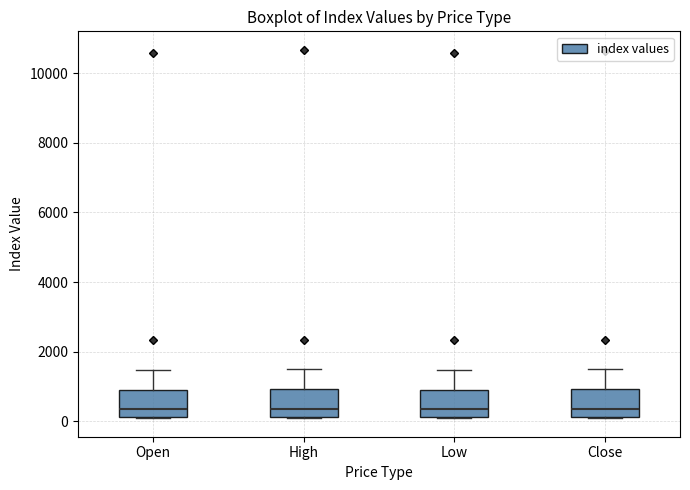

Reading left to right, transcribe this box plot: for each box, give where its median line is, the range the box spans, and where its two whiskers end, as read against the y-axis. The values are not printed on the chart, so give them approximately, as read against the axis.

Open: median 400, box 200 to 1000, whiskers 0 to 1400
High: median 400, box 200 to 1000, whiskers 0 to 1400
Low: median 400, box 200 to 1000, whiskers 0 to 1400
Close: median 400, box 200 to 1000, whiskers 0 to 1400